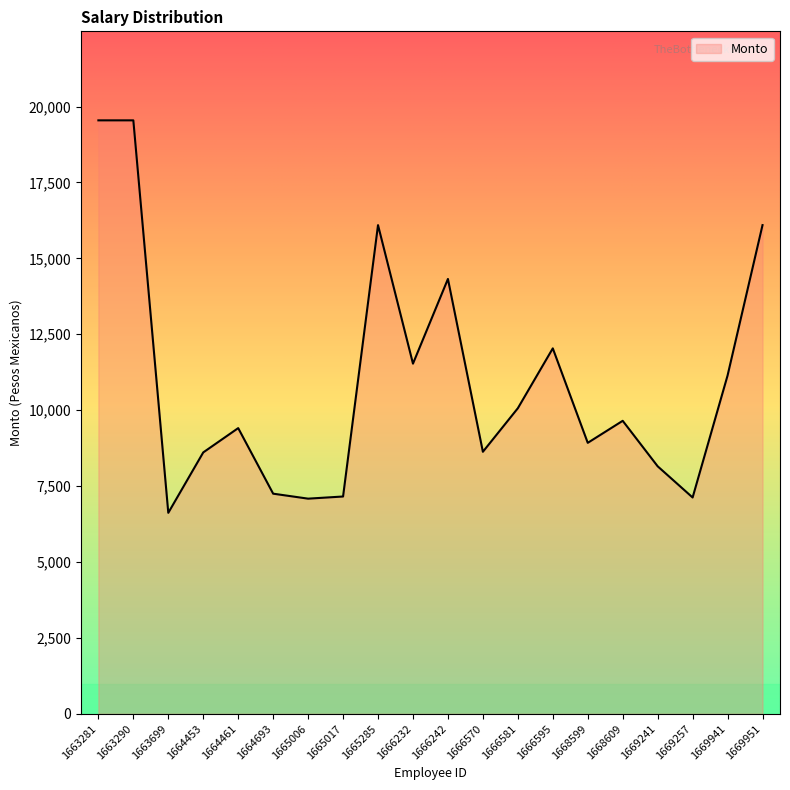

How many lines are shown in the chart?

1